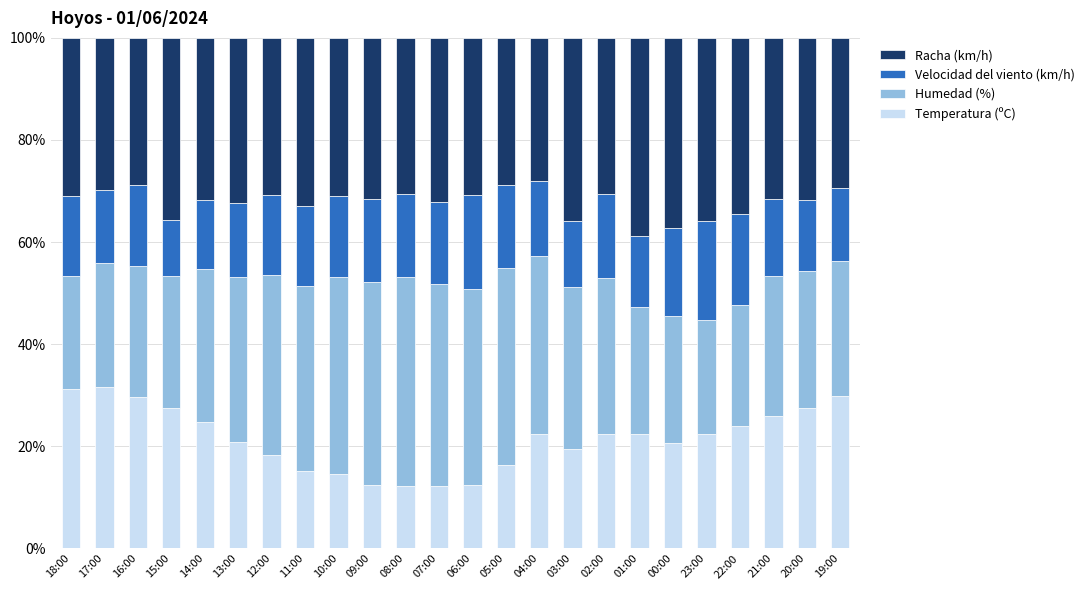

Are the bars grouped side by side (vs. stacked)?

No